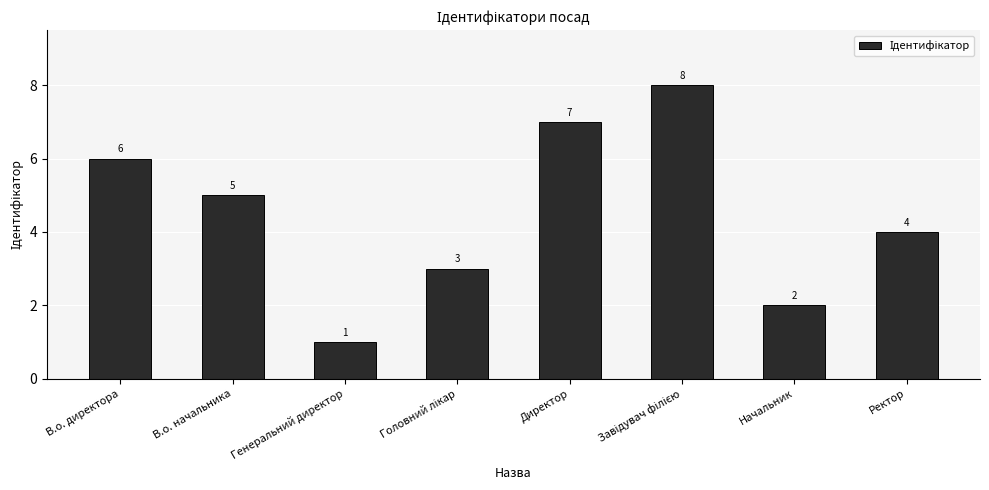

The chart shows a value of 7 at Директор. True or false?

True